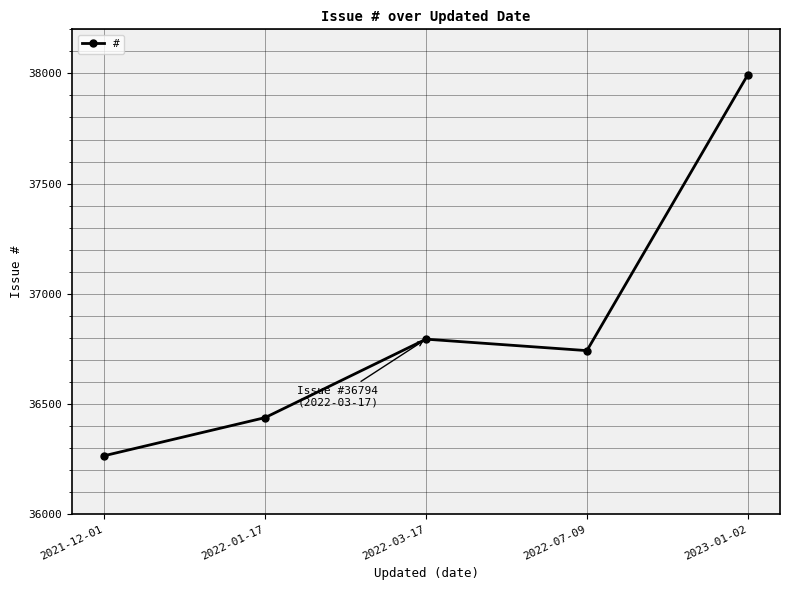

True or false: the data shows 36265 at 2021-12-01.

True